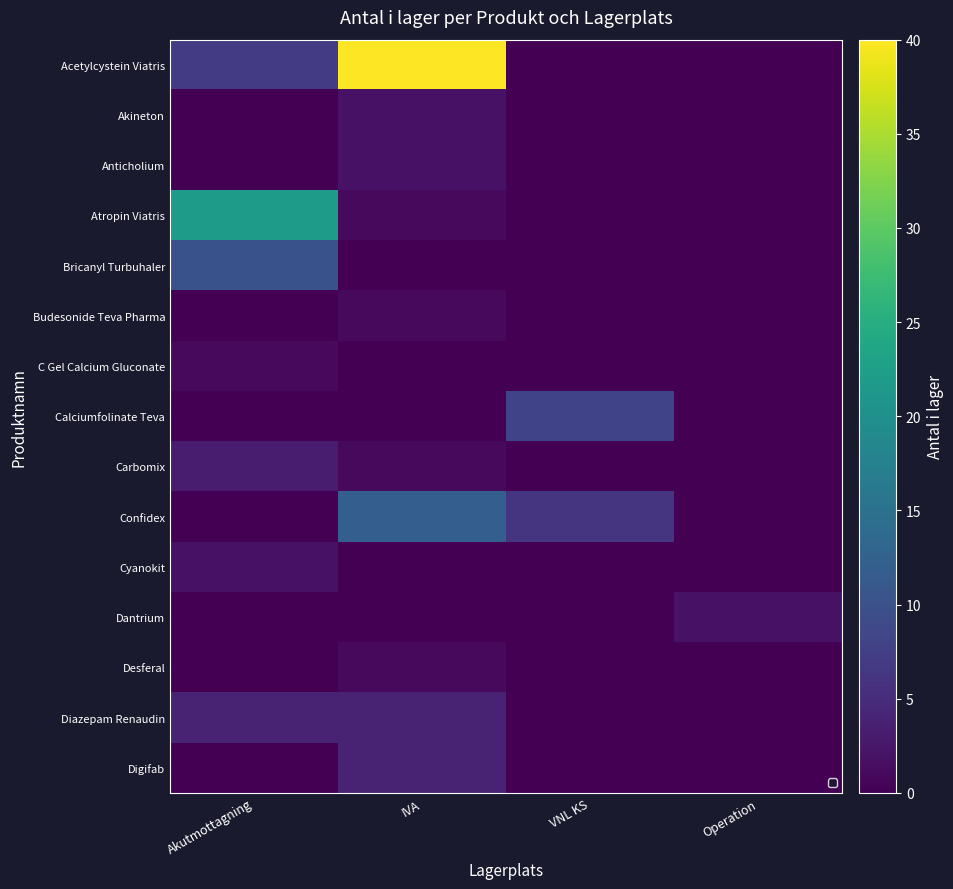

How many data points in Budesonide Teva Pharma are above 0?

1